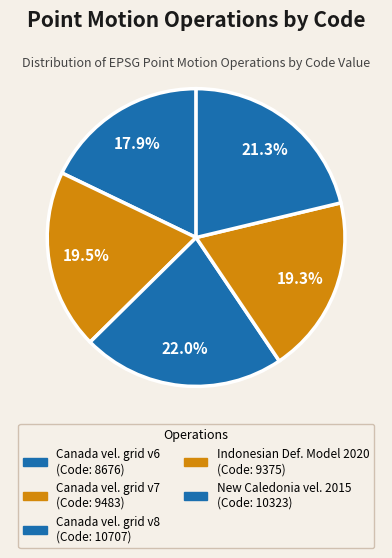

Count the number of slices in the pie.

5